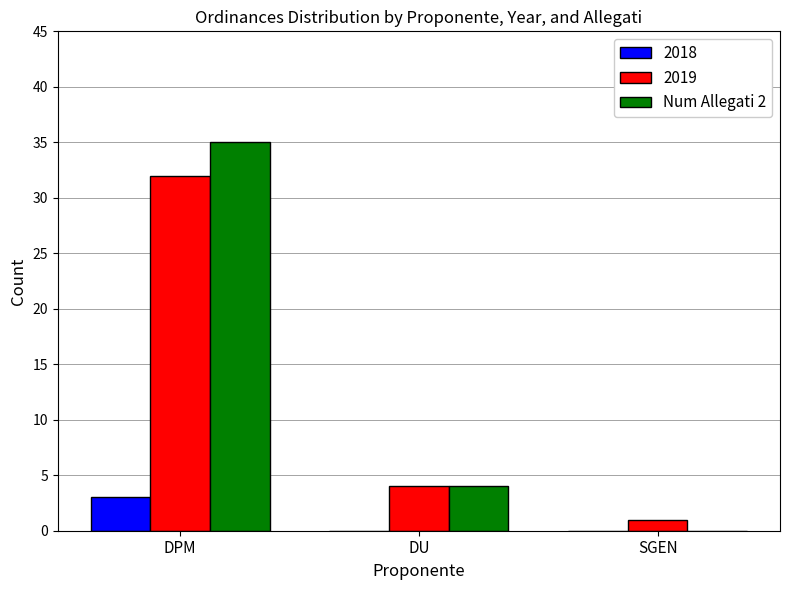

True or false: Num Allegati 2 has a value of -22 at SGEN.

False